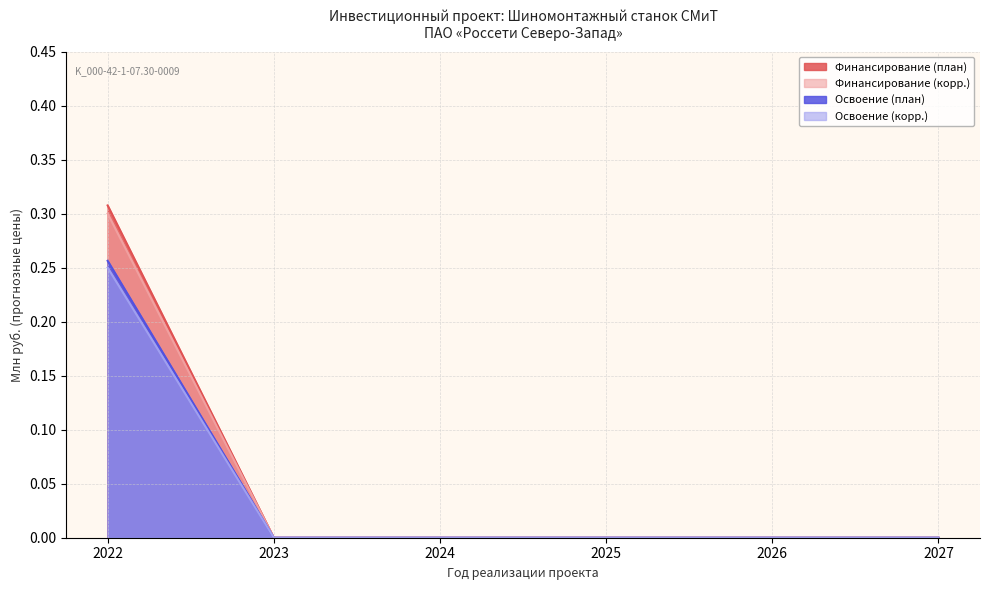

List the labels in order of Освоение (корр.) value, largest first.

2022, 2023, 2024, 2025, 2026, 2027